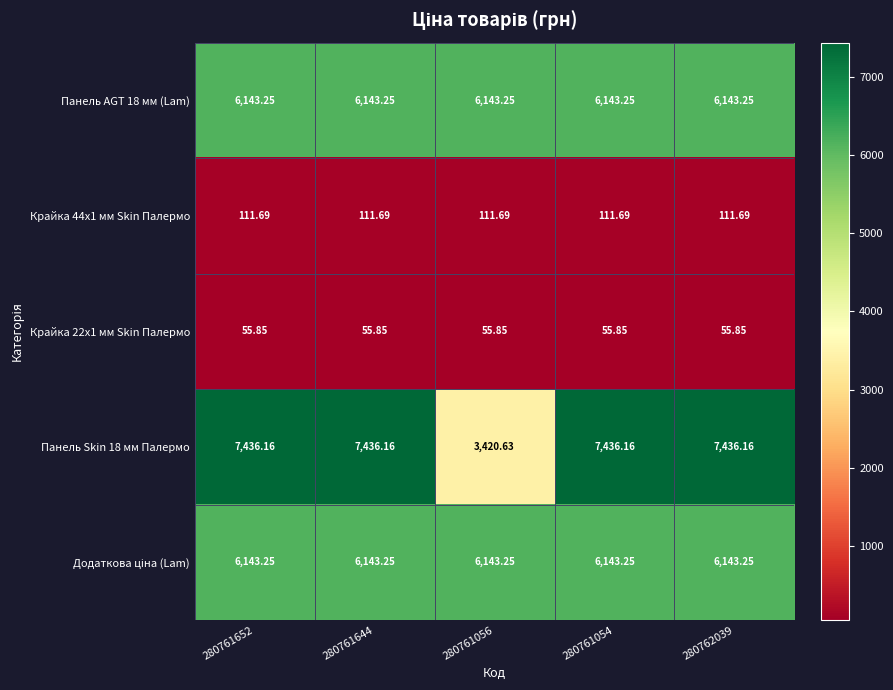

How many categories are shown in the chart?

5